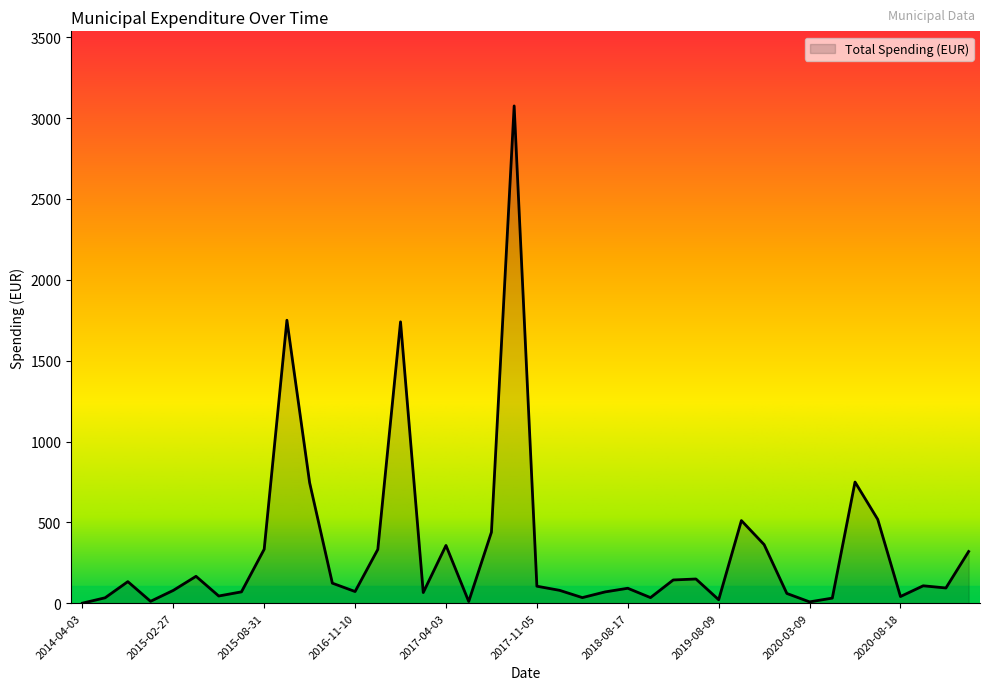

What is the difference between the maximum and minimum values?

3074.4